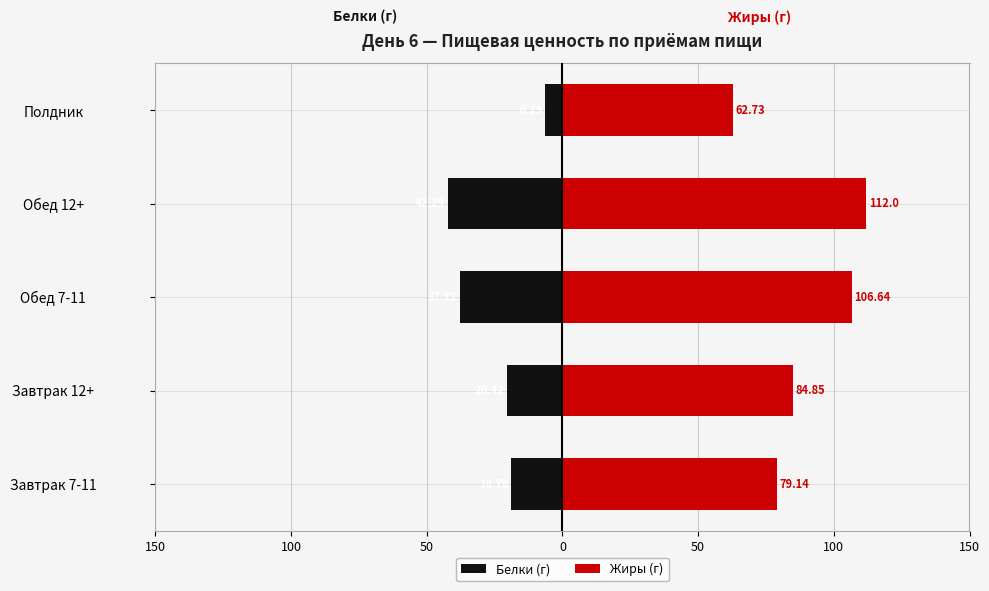

What is the spread (max minus min) of values at 50?

144.4